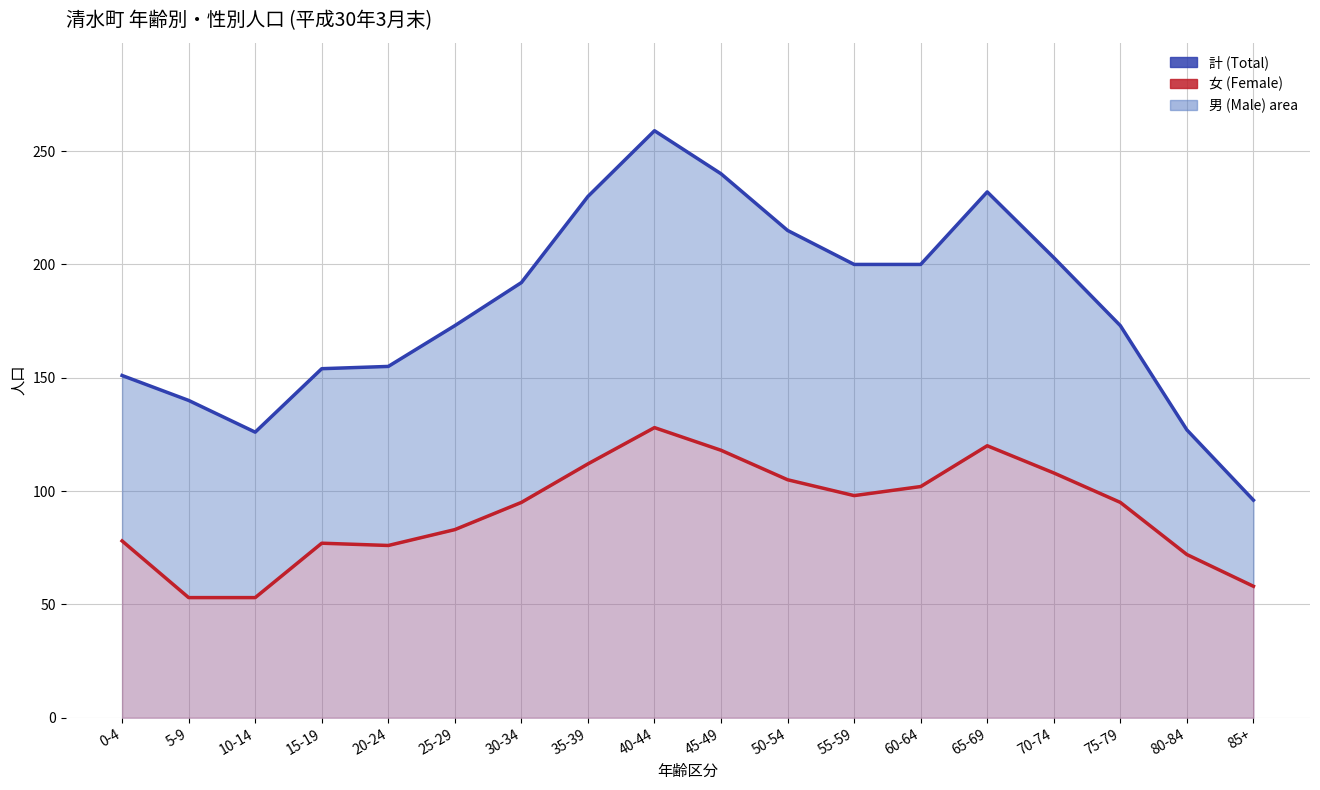

How many interior local peaks does the 計 (Total) series have?

2